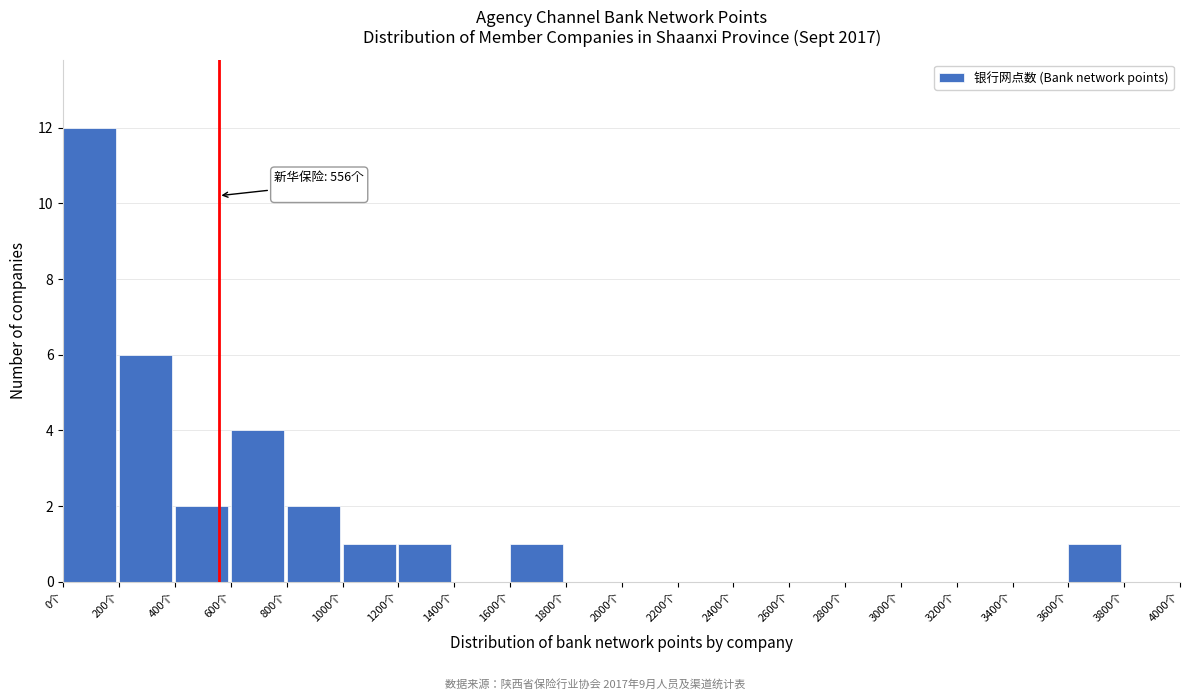

Over which range of the x-axis is the bar tallest?

0 to 200